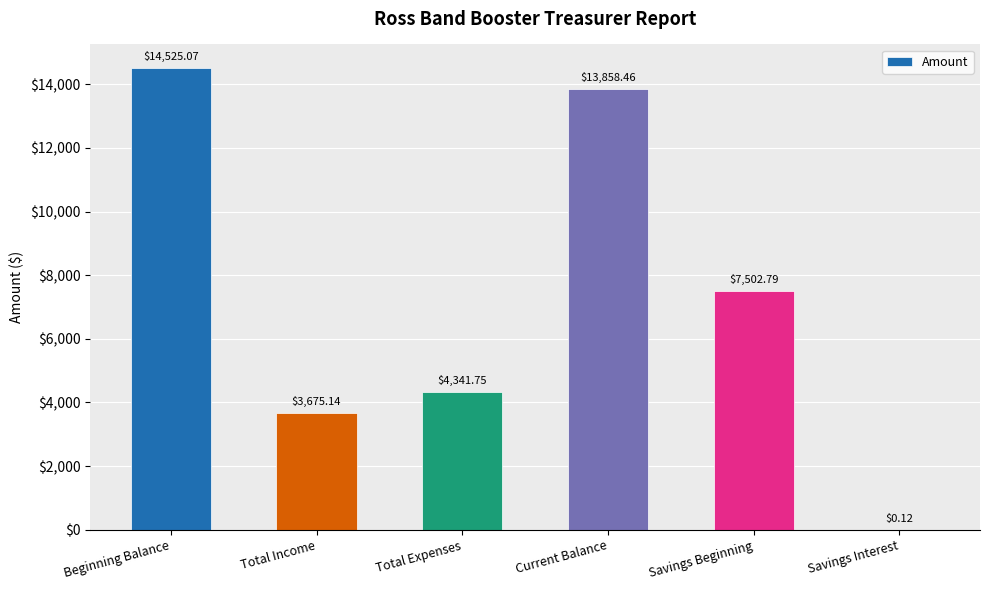

What is the average value?

7317.2